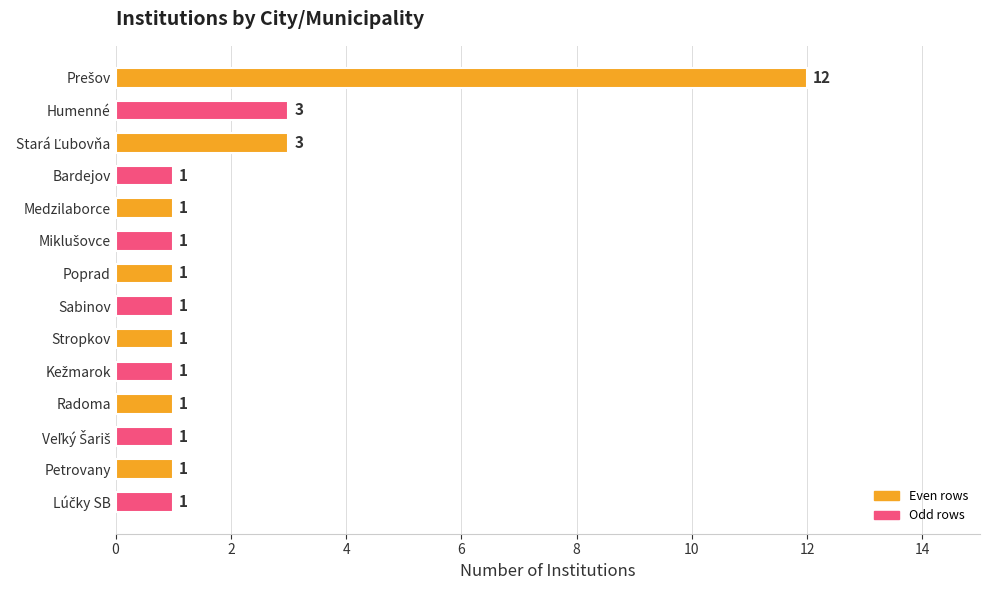

What is the maximum value shown in the chart?

12